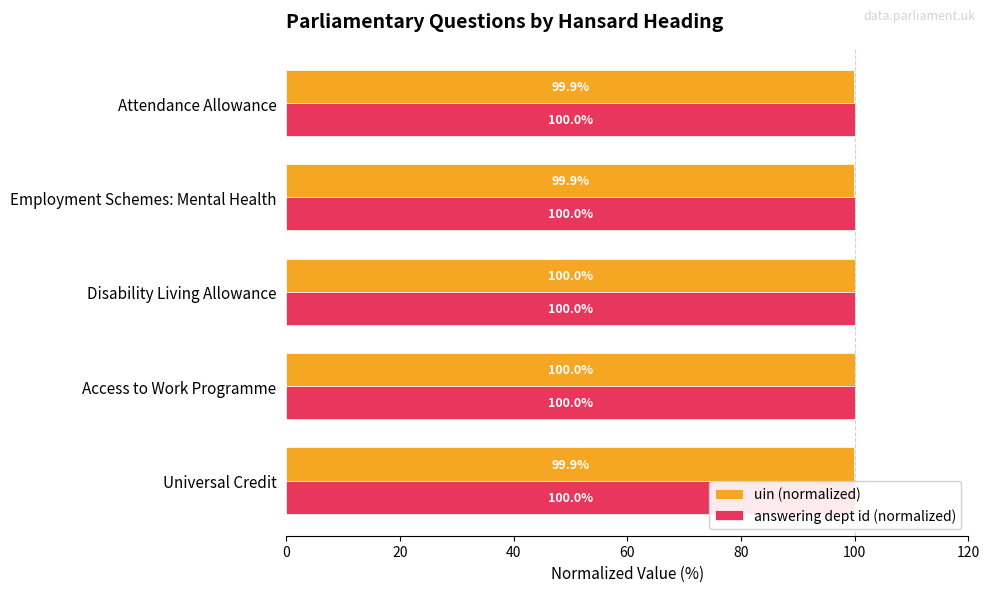

What is the highest value of the uin (normalized) series?

100.0